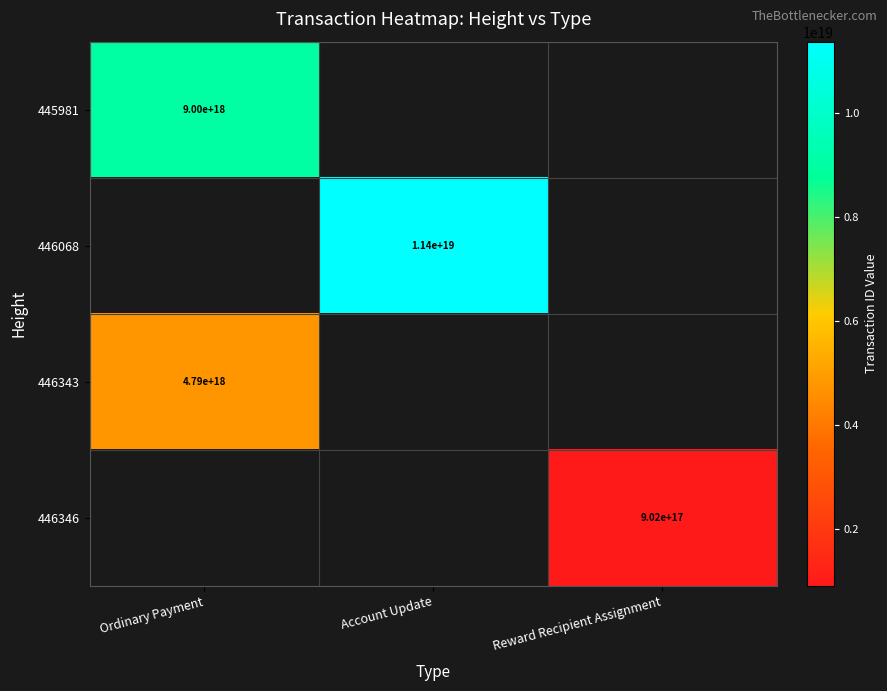

Is it true that 446346 equals 404250243225307584 at Reward Recipient Assignment?

False